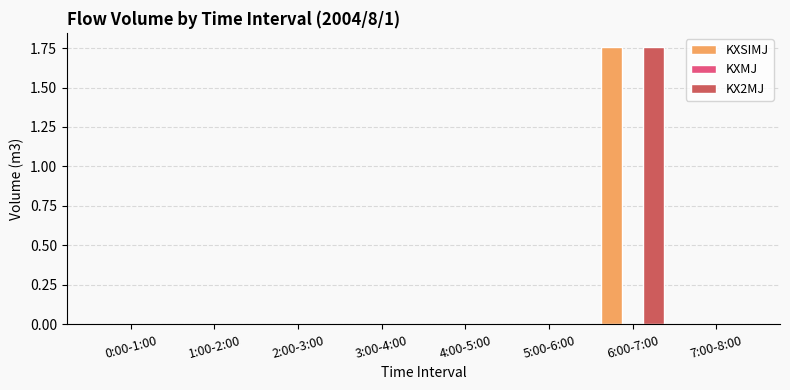

The KX2MJ series shows 0.0 at 0:00-1:00. True or false?

True